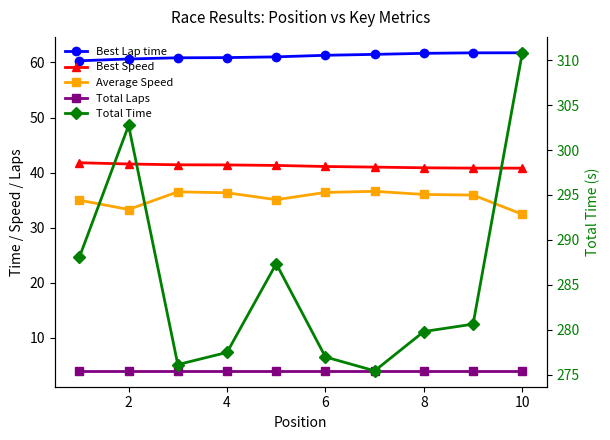

What is the label of the 2nd point from the right?

8